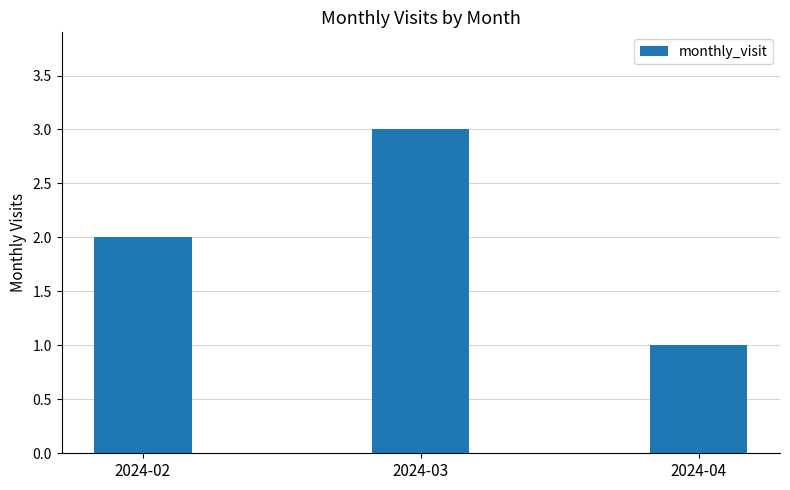

Which category has the lowest value across all series?

2024-04